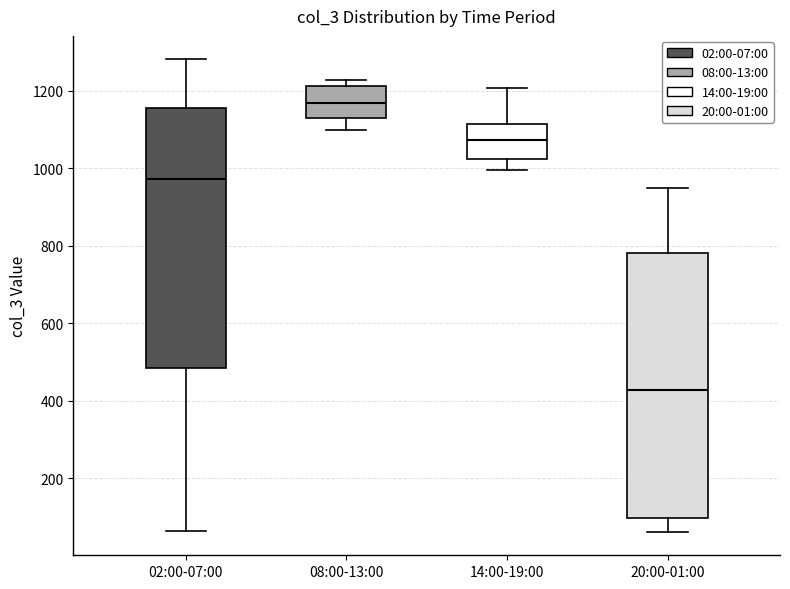

Where does the lower whisker of the box for 08:00-13:00 end on the y-axis? The values are not printed on the chart, so give them approximately, as read against the axis.

1100